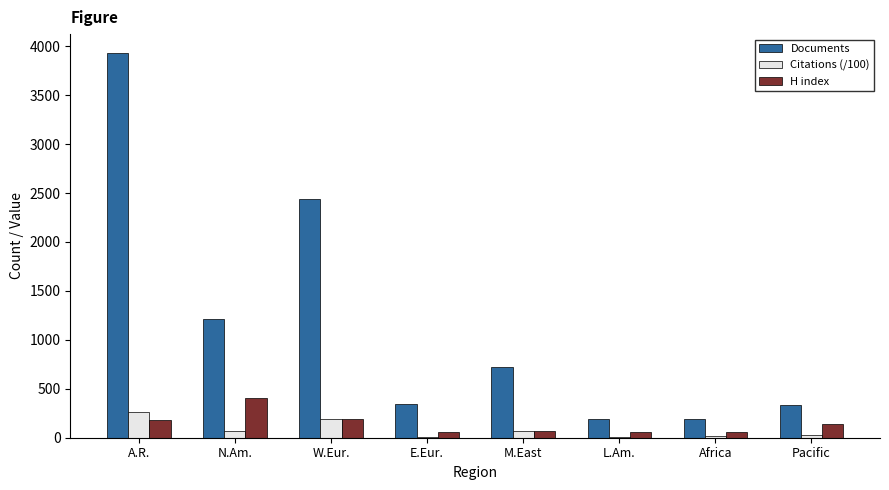

How many groups of bars are there?

8